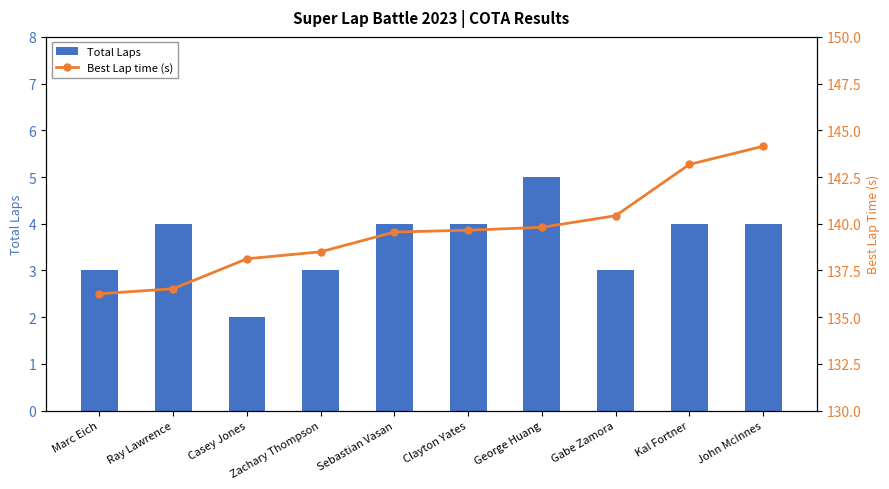

How many data points in Best Lap time (s) are above 139?

6